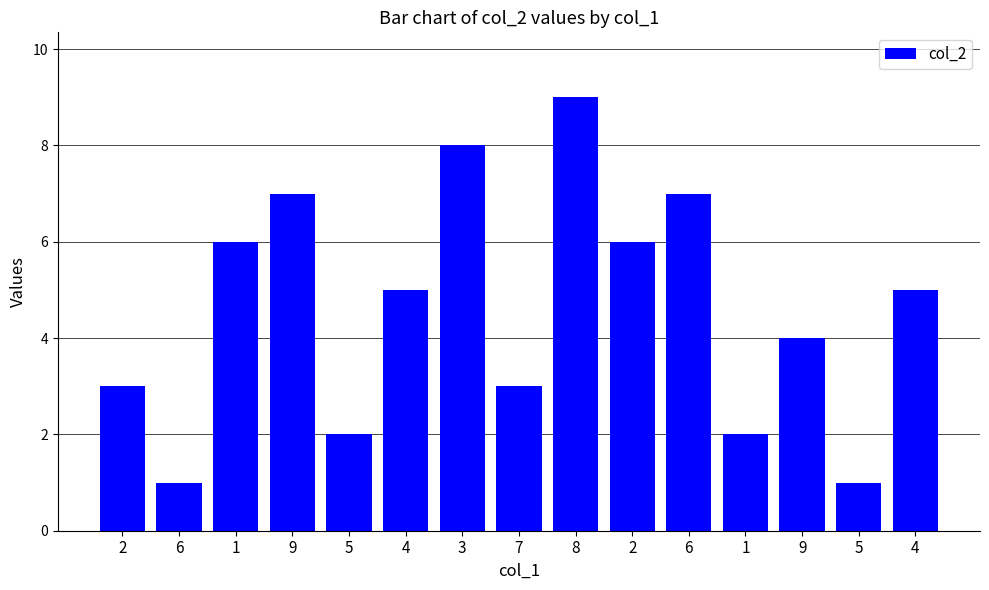

Is it true that the value at 2 is 4?

False